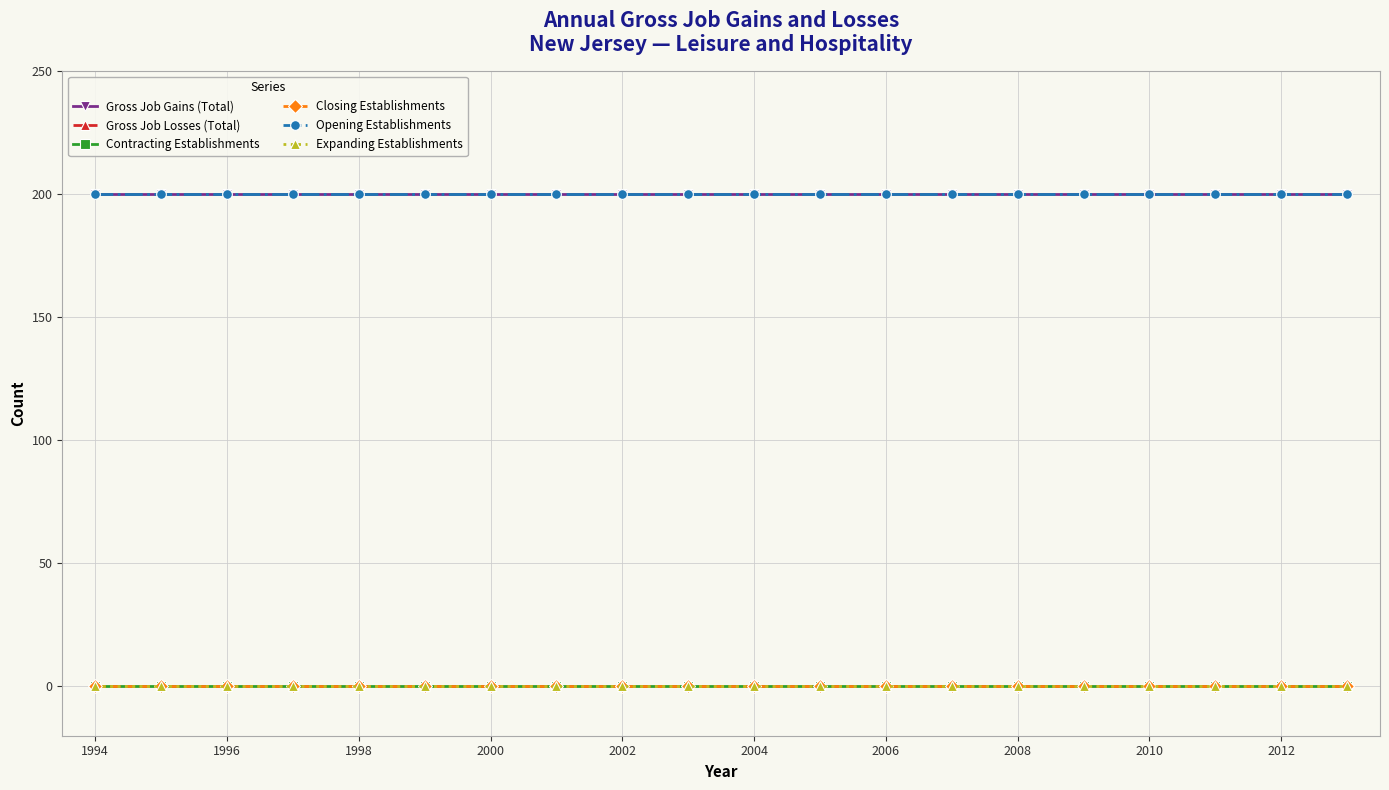

Is this an area chart (filled region under the line)?

No